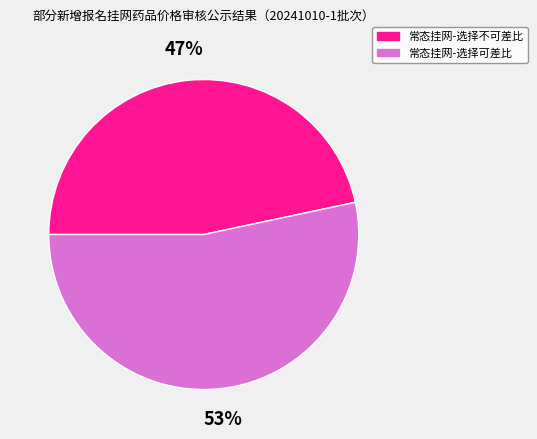

How many slices are in this pie chart?

2